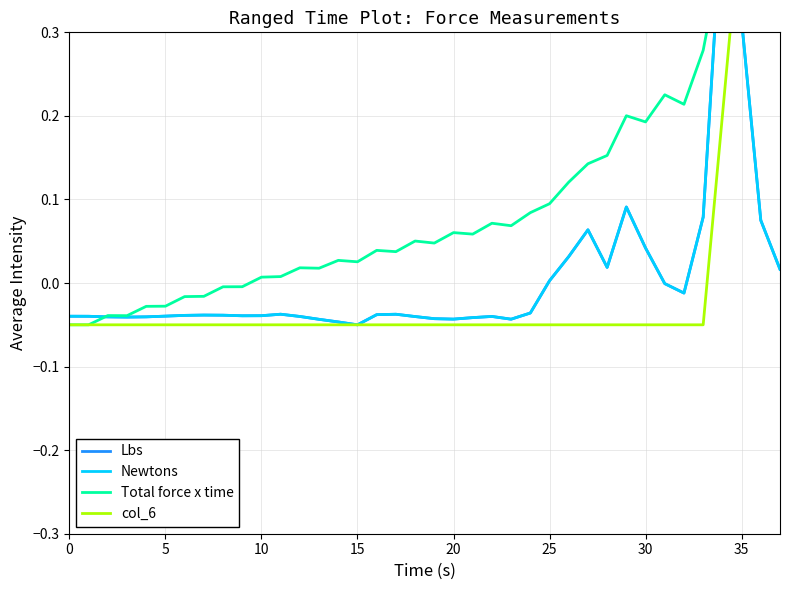

How many values in Lbs are below zero?

27